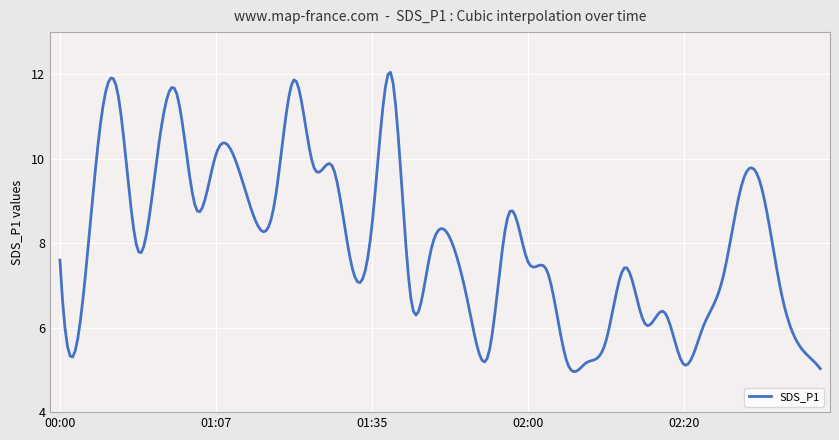

What is the minimum value shown in the chart?

5.0